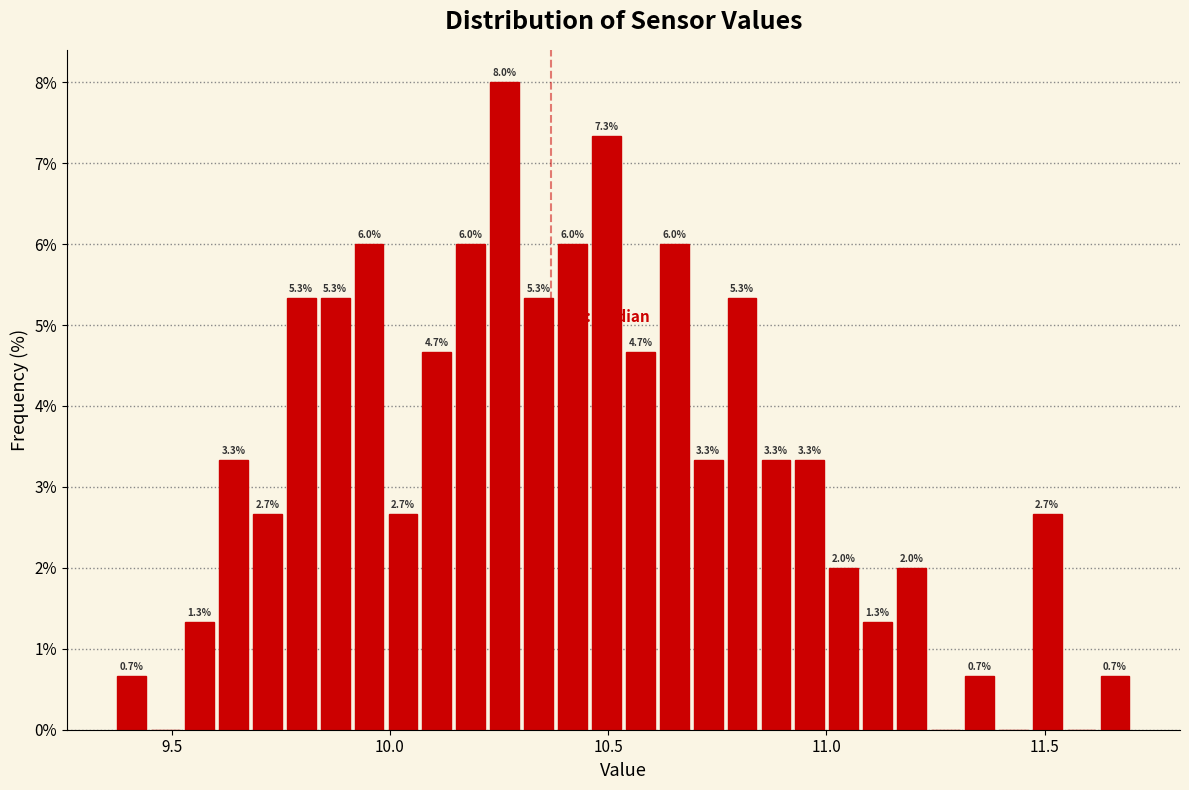

Around what value on the x-axis is the tallest bar? Give the approximate position of its centre, as read against the axis.

10.25